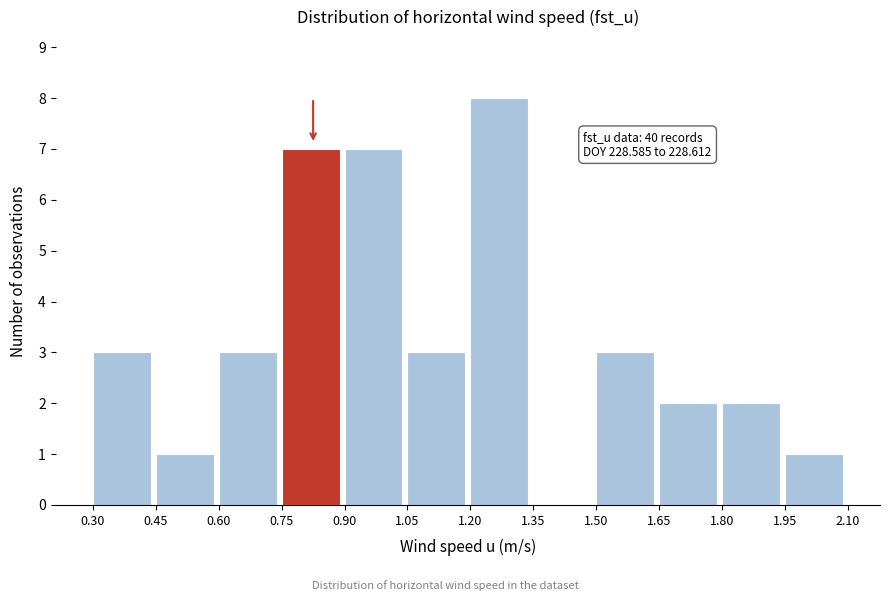

Over which range of the x-axis is the bar tallest?

1.20 to 1.35